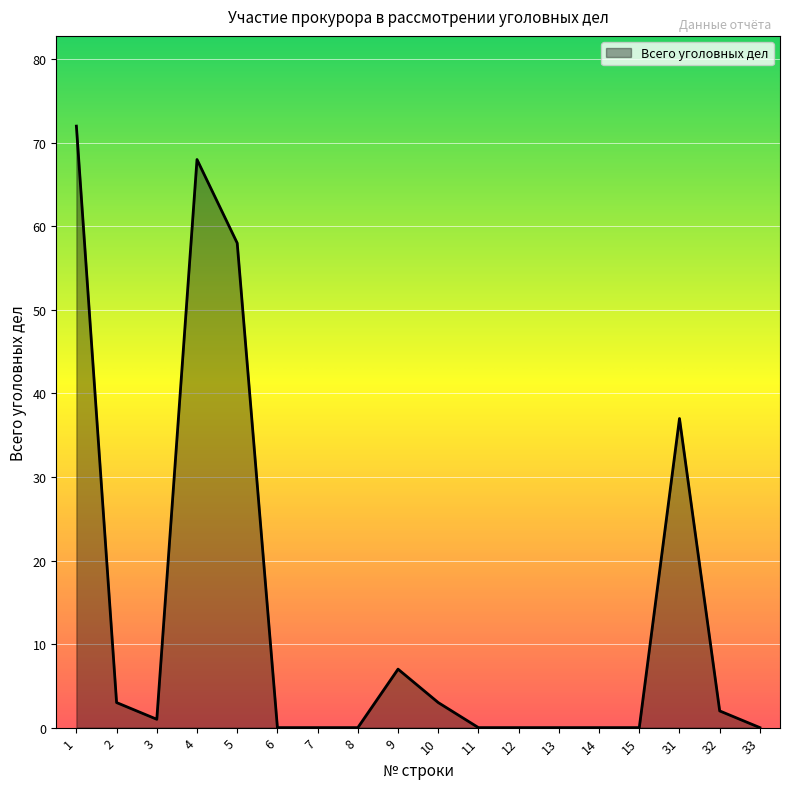

Reading left to right, list all the values displayed in this chart.

1=72	2=3	3=1	4=68	5=58	6=0	7=0	8=0	9=7	10=3	11=0	12=0	13=0	14=0	15=0	31=37	32=2	33=0